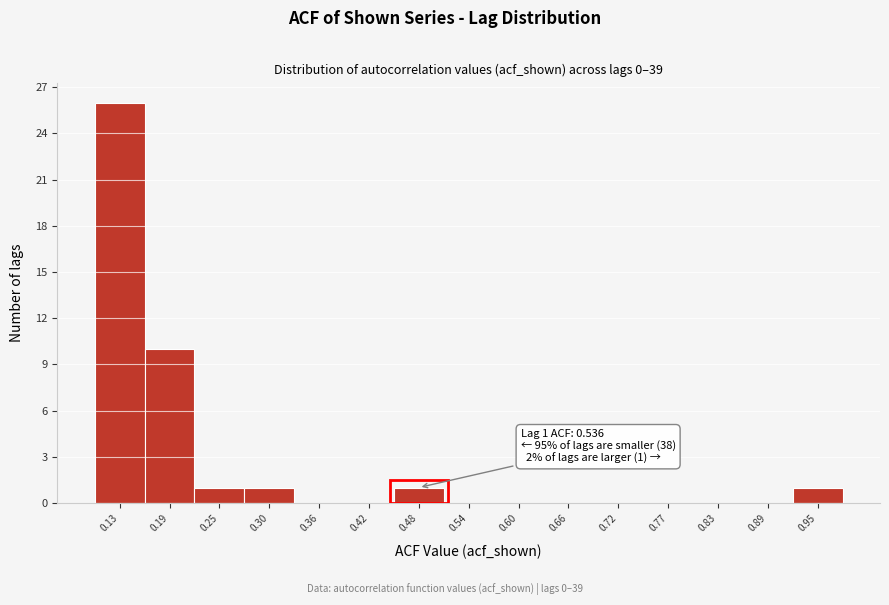

Reading left to right, what are all the values shown in this chart?

0.13=26	0.19=10	0.25=1	0.30=1	0.36=0	0.42=0	0.48=1	0.54=0	0.60=0	0.66=0	0.72=0	0.77=0	0.83=0	0.89=0	0.95=1